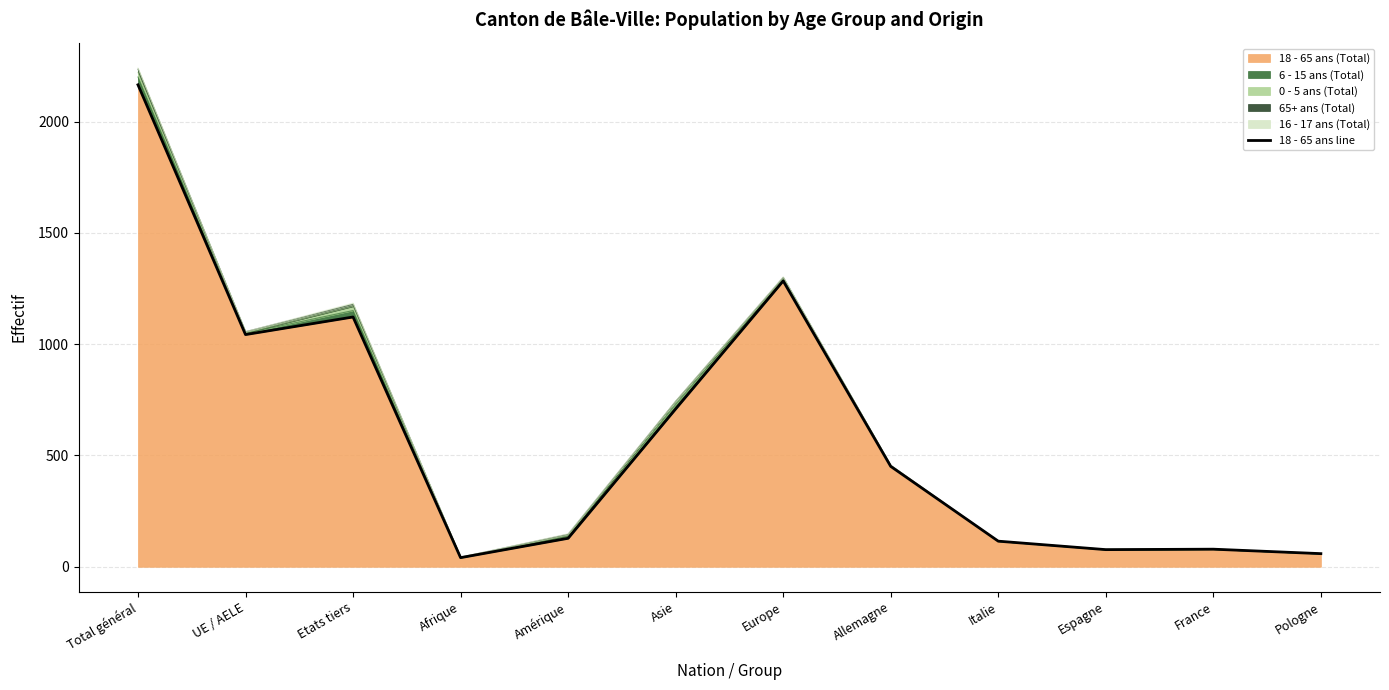

What is the value of the 1st point from the left?

2165